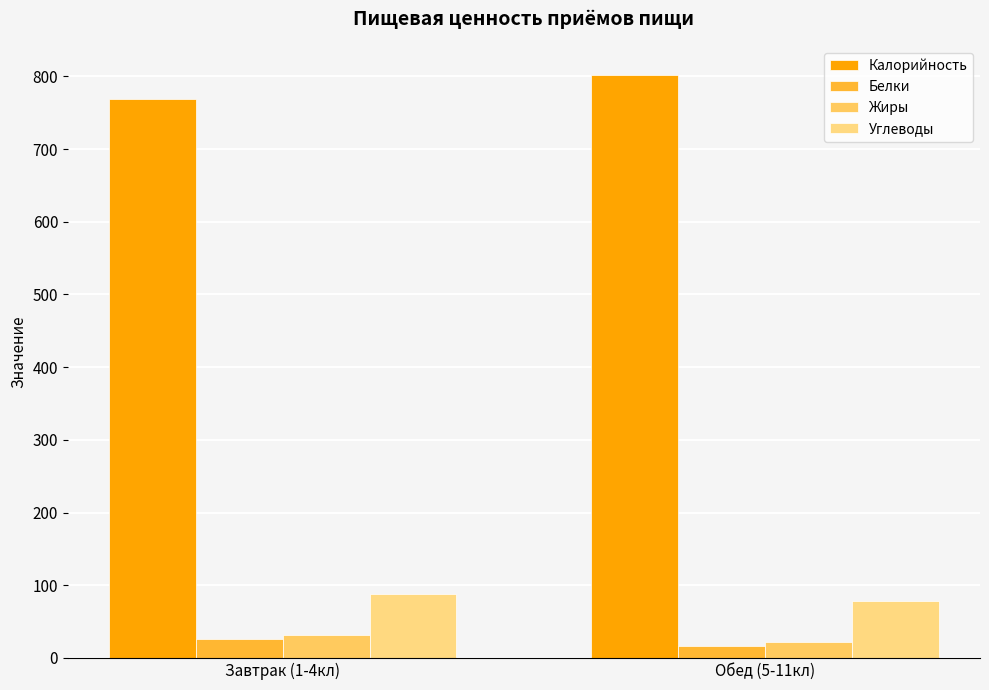

What is the difference between the Белки values at Завтрак (1-4кл) and Обед (5-11кл)?

9.9